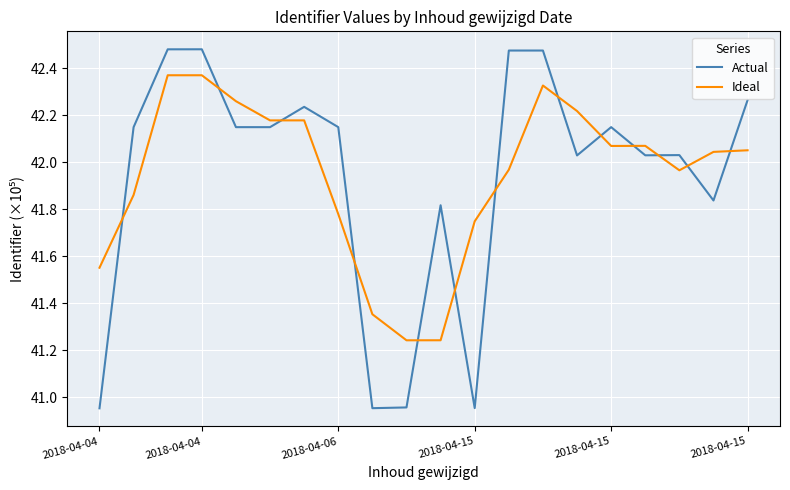

Rank the series by their maximum value, from highest to lowest.

Actual, Ideal